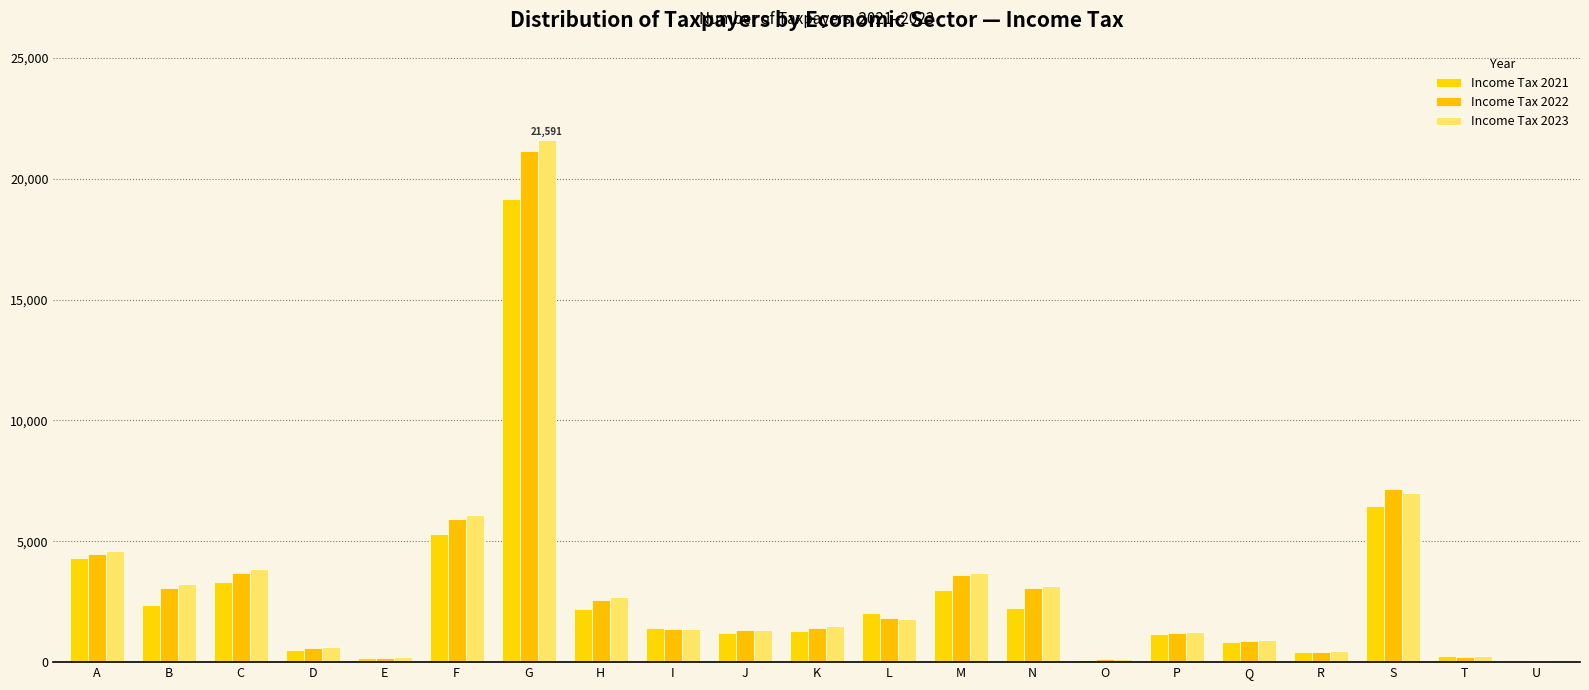

What is the value of the Income Tax 2022 bar at the 6th from the left?

5910